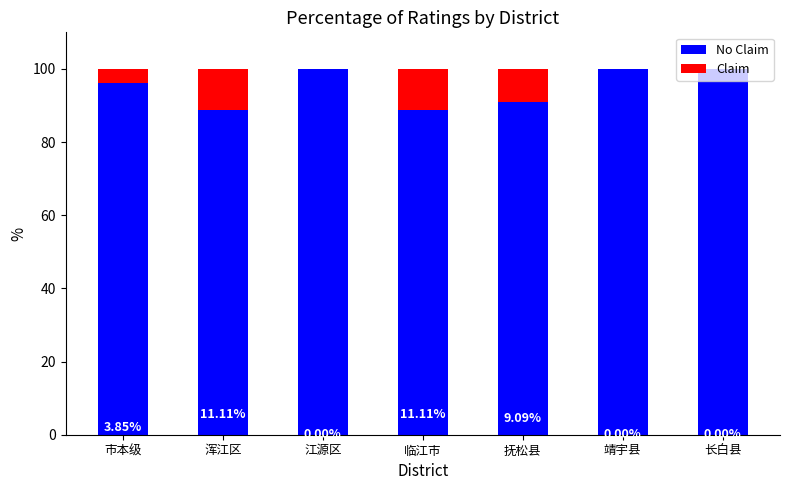

What is the total value across all series at 市本级?

100.0